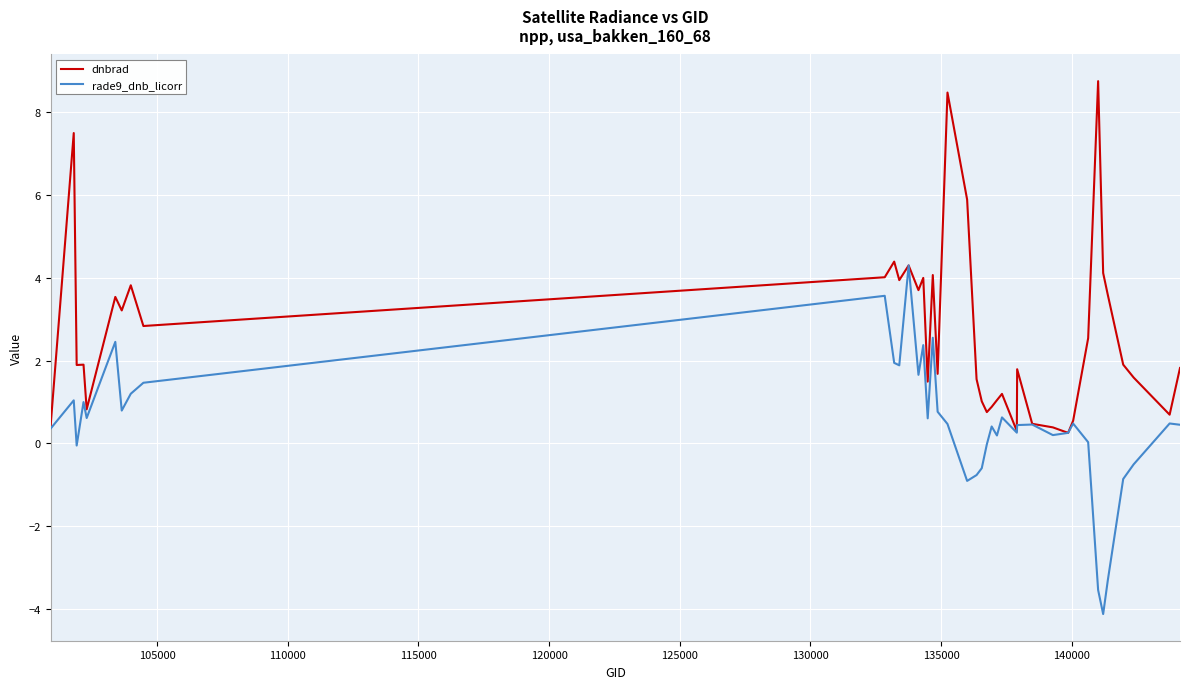

Which series has the largest total across all categories?

dnbrad